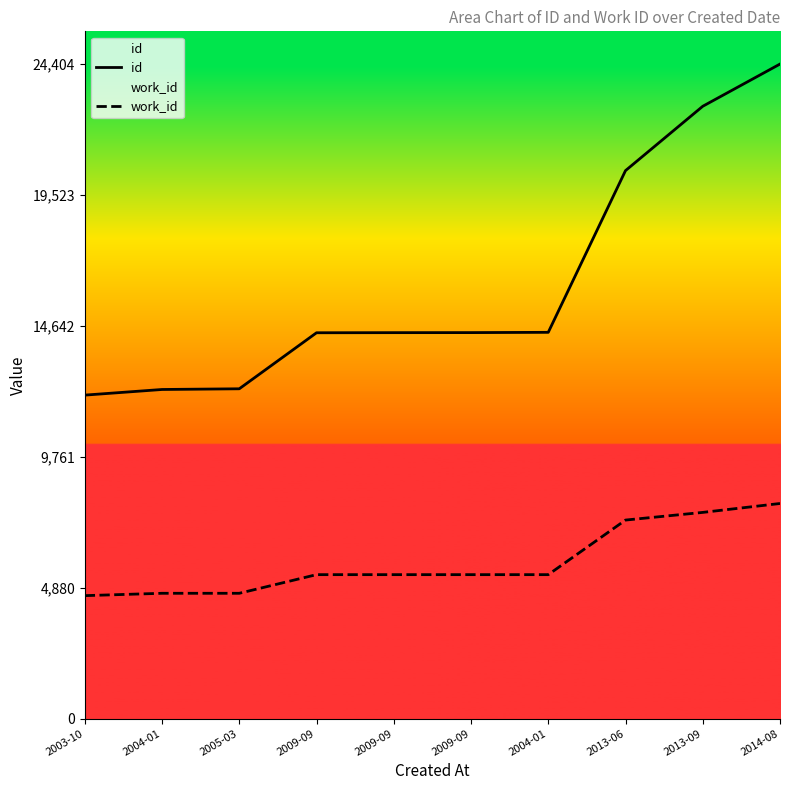

What is the value of the id point at the 3rd from the left?

12296